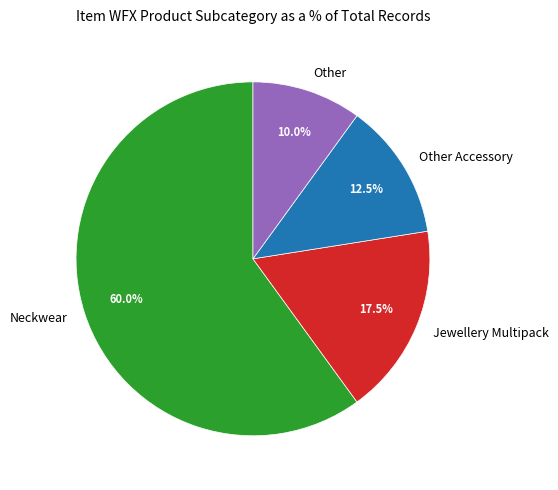

How many slices are in this pie chart?

4